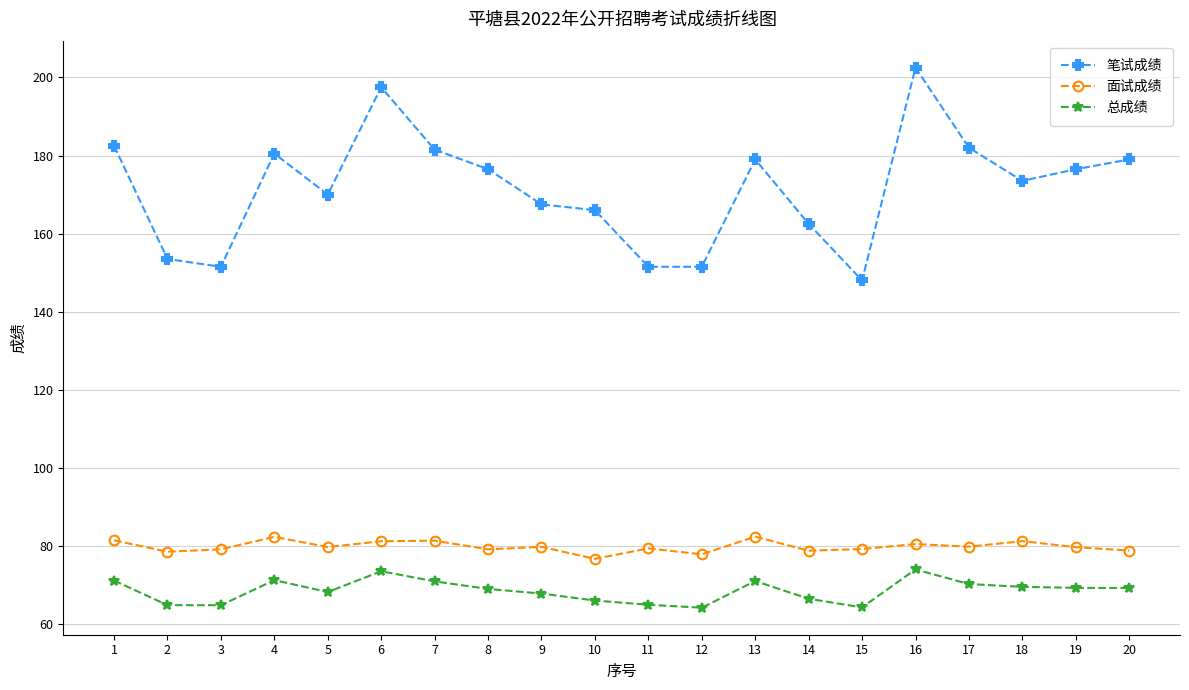

Is this an area chart (filled region under the line)?

No